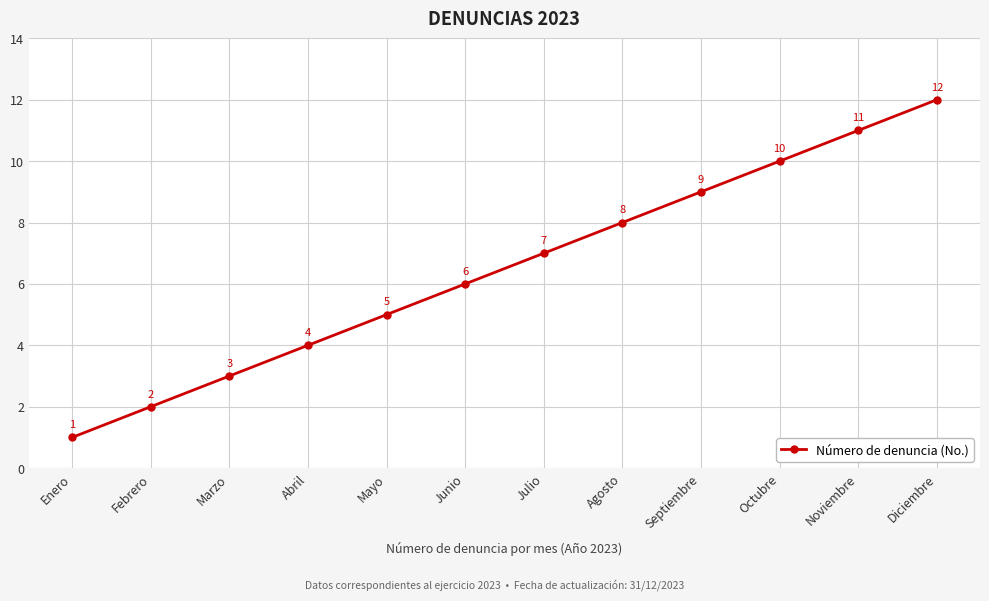

What is the label of the 10th point from the right?

Marzo